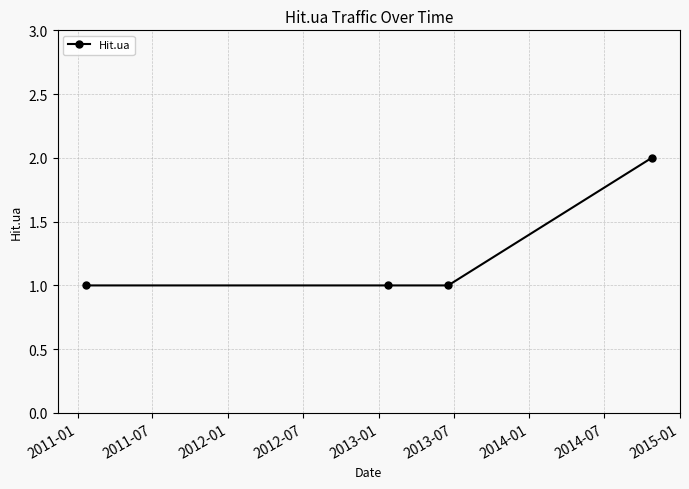

Reading left to right, extract all data points from this chart.

1	1	1	2